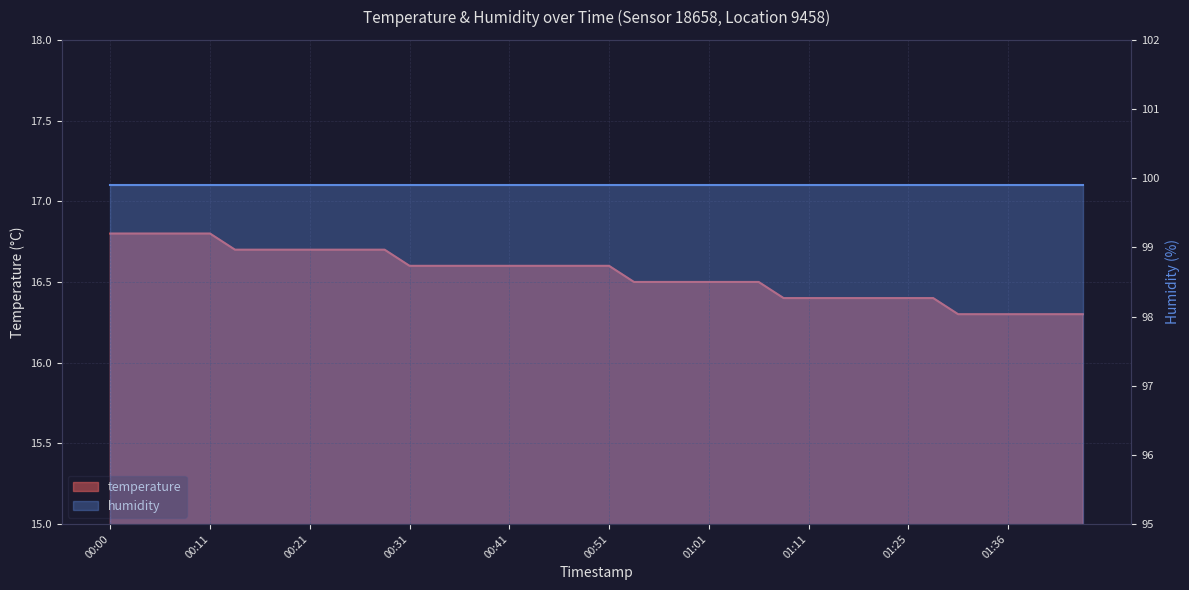

What is the average value?

16.5